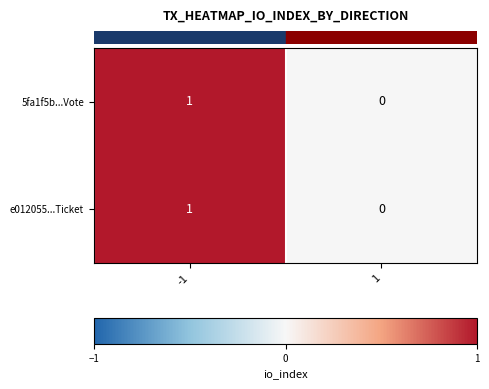

Is it true that 5fa1f5b...Vote equals -1 at 1?

False